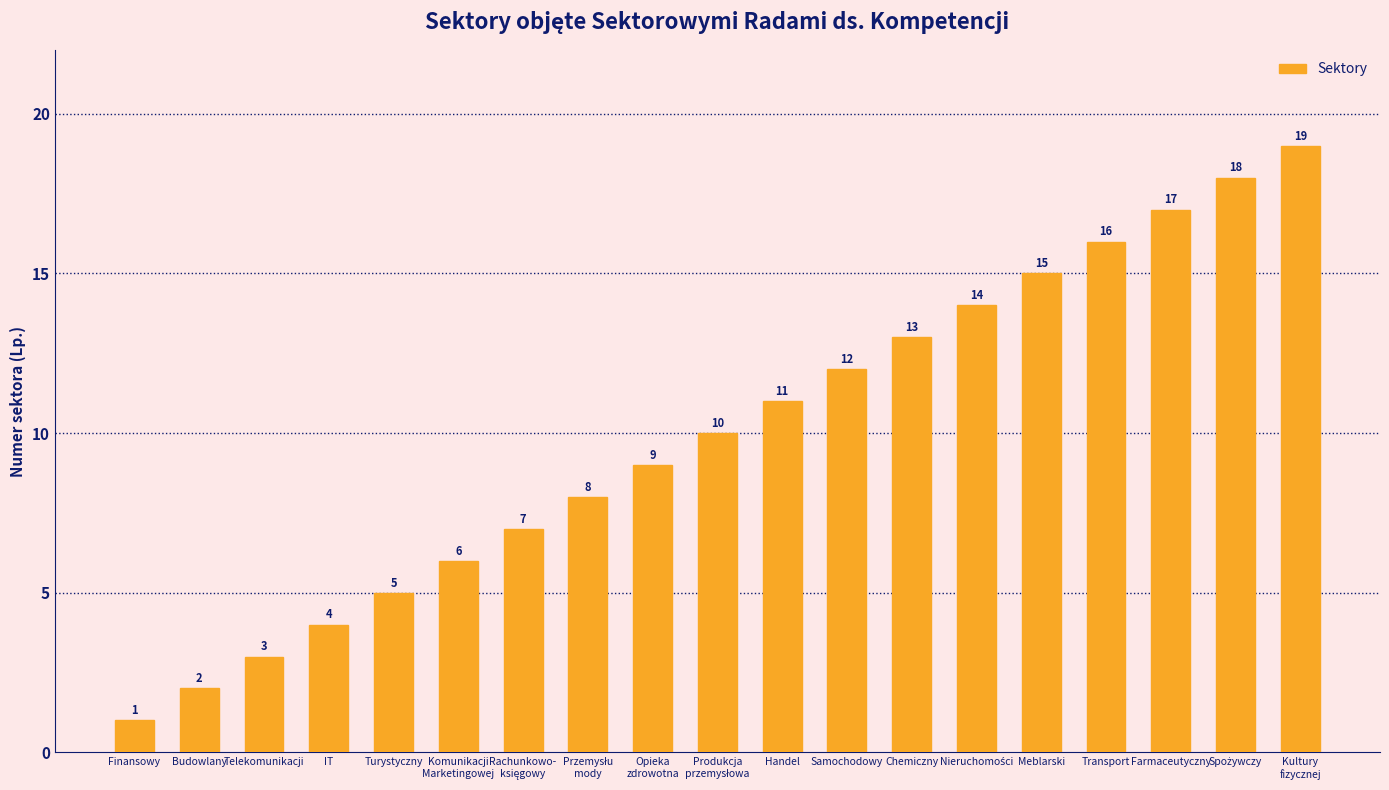

The value at Farmaceutyczny is 17. True or false?

True